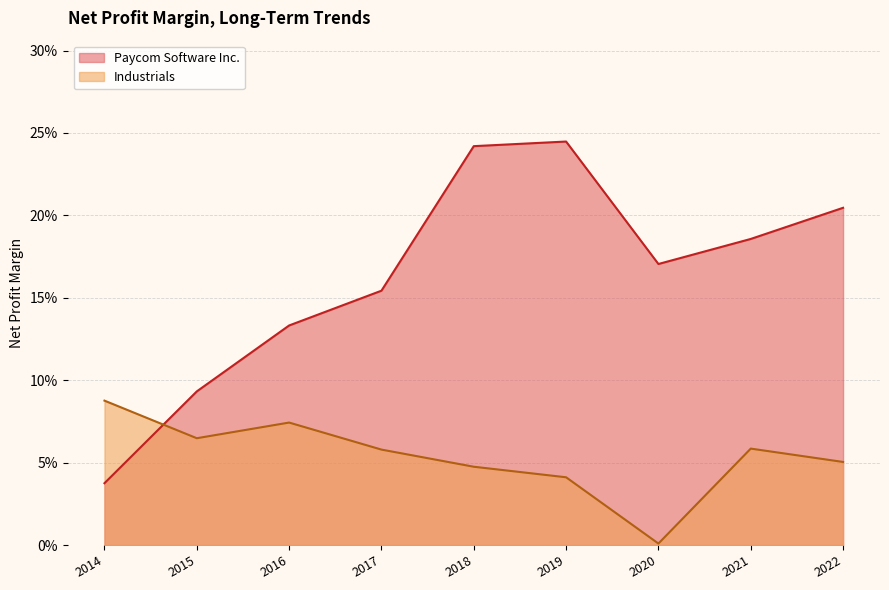

What is the difference between the Paycom Software Inc. values at 2016 and 2019?

0.1